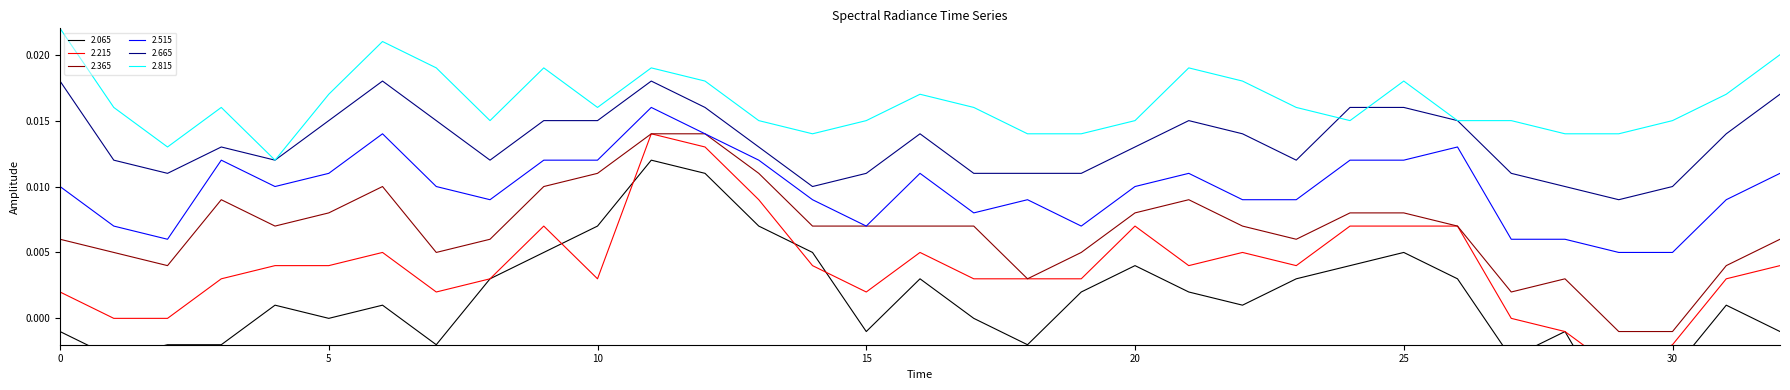

Which category has the lowest value in the 2.665 series?

29